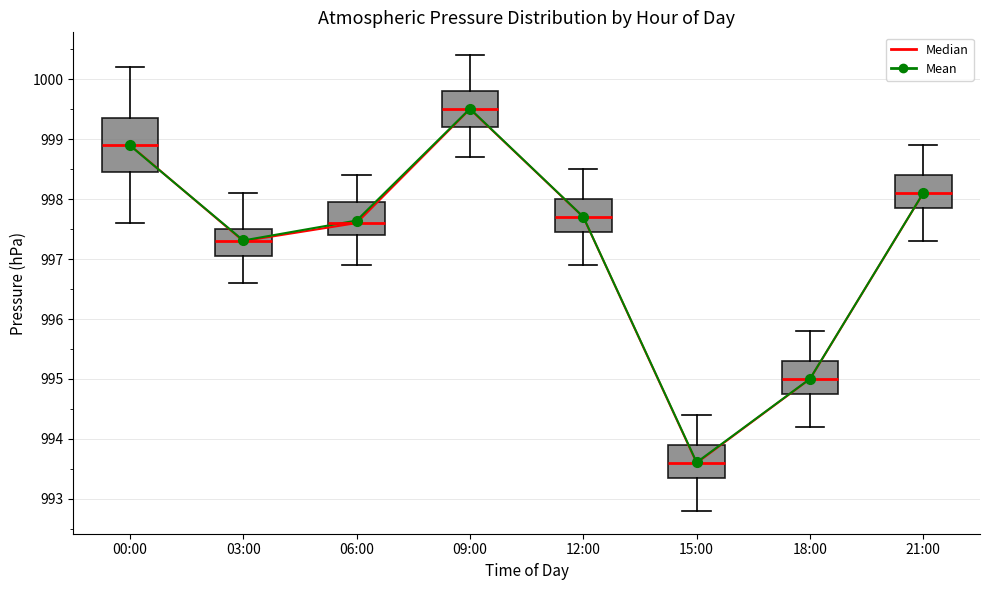

Comparing the boxes themselves (not the whiskers), which one is the tallest?

00:00